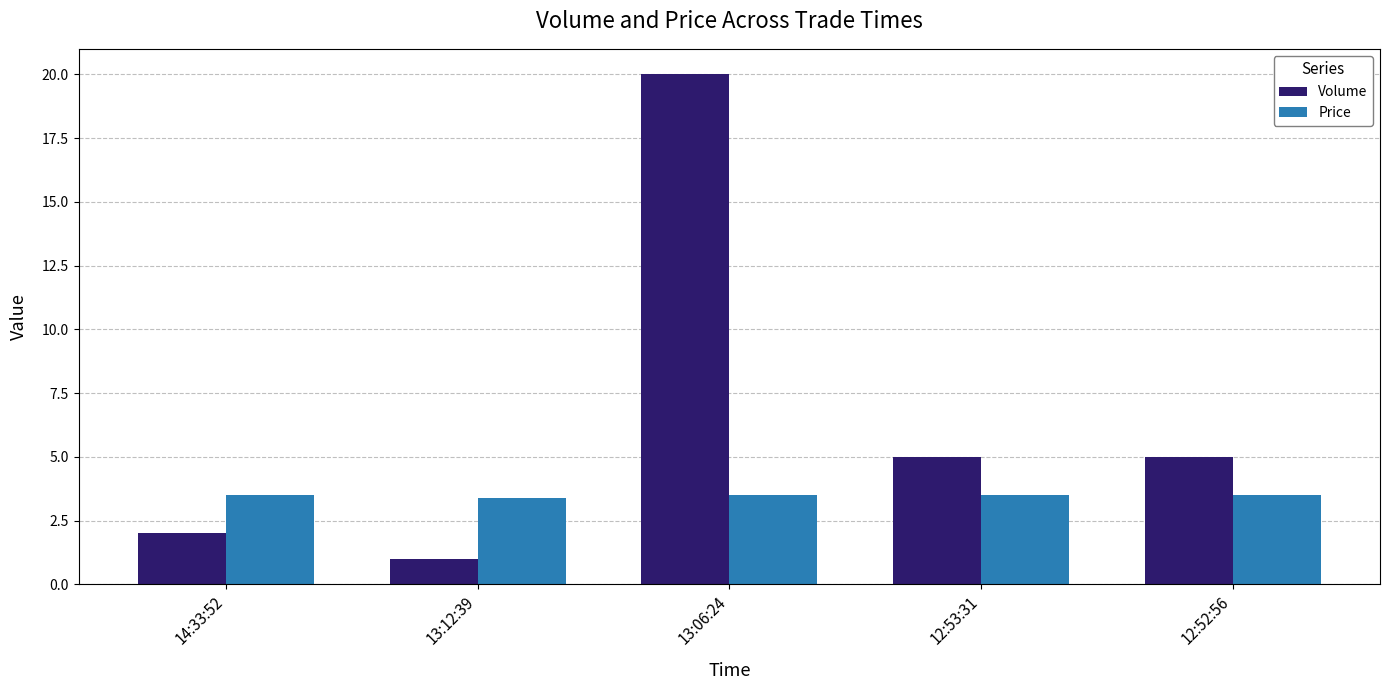

Which series has the largest total across all categories?

Volume